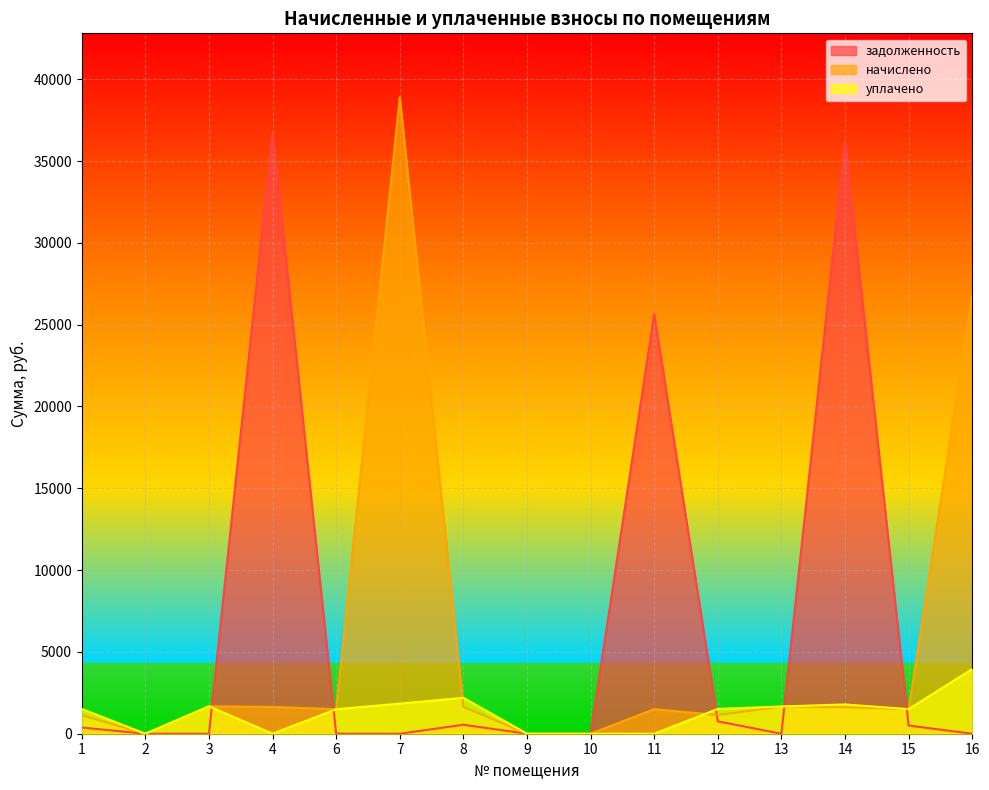

How many lines are shown in the chart?

3